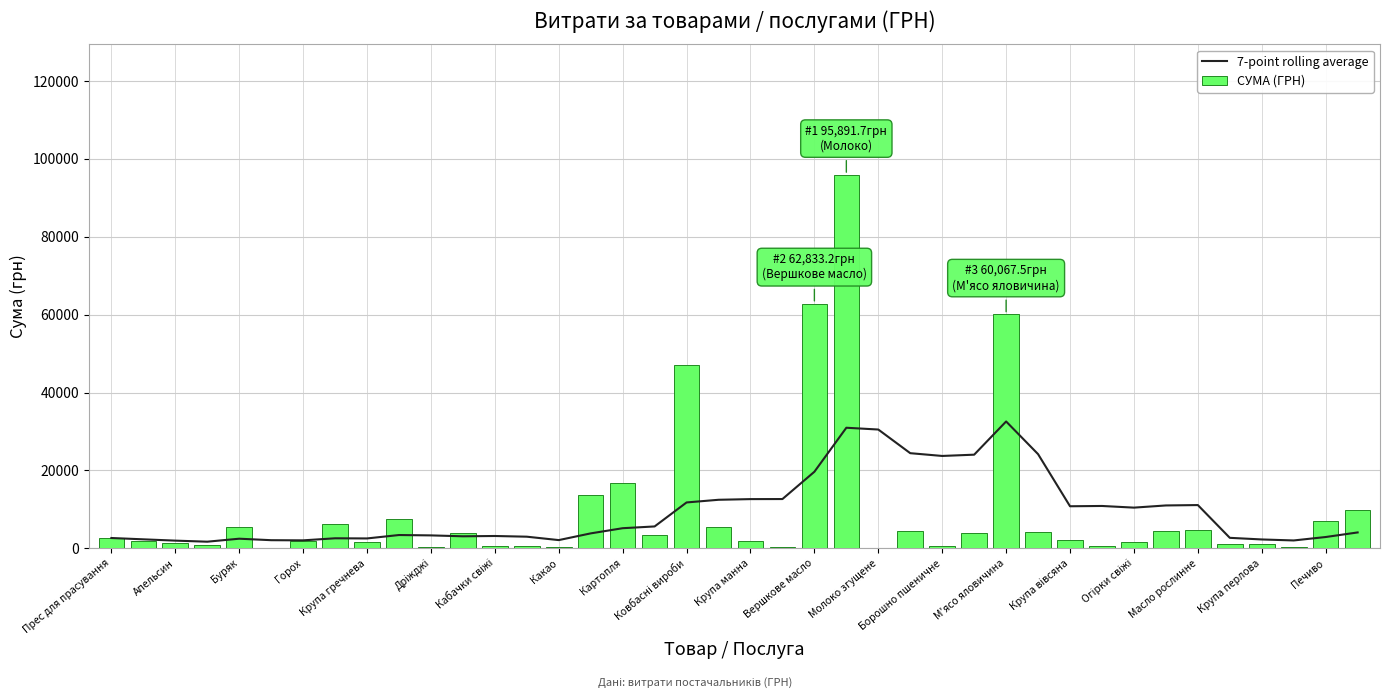

What is the highest value of the СУМА (ГРН) series?

95891.7